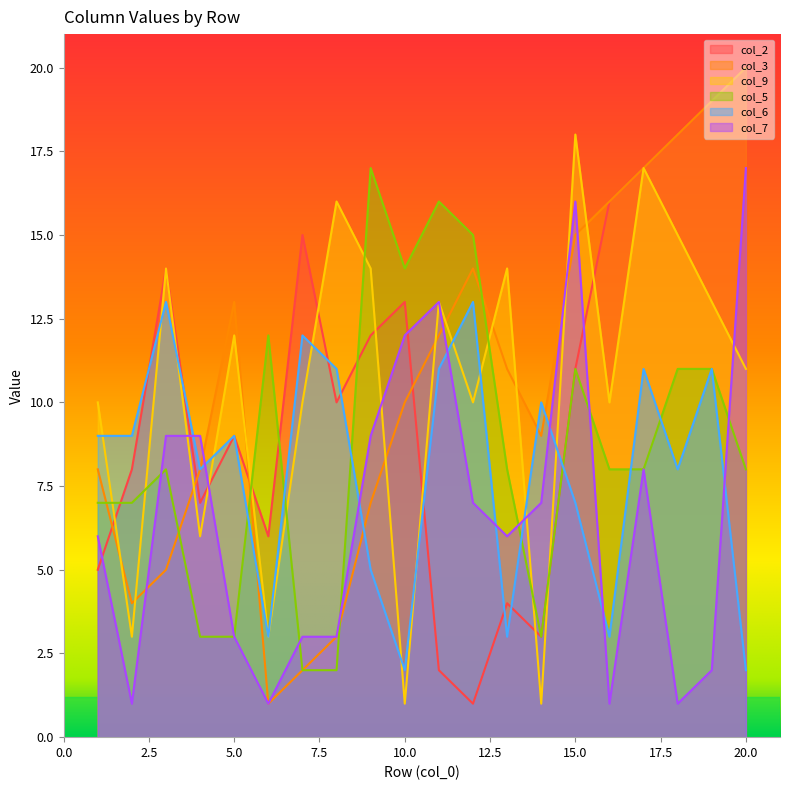

At how many categories does at least one series exceed 7?

20